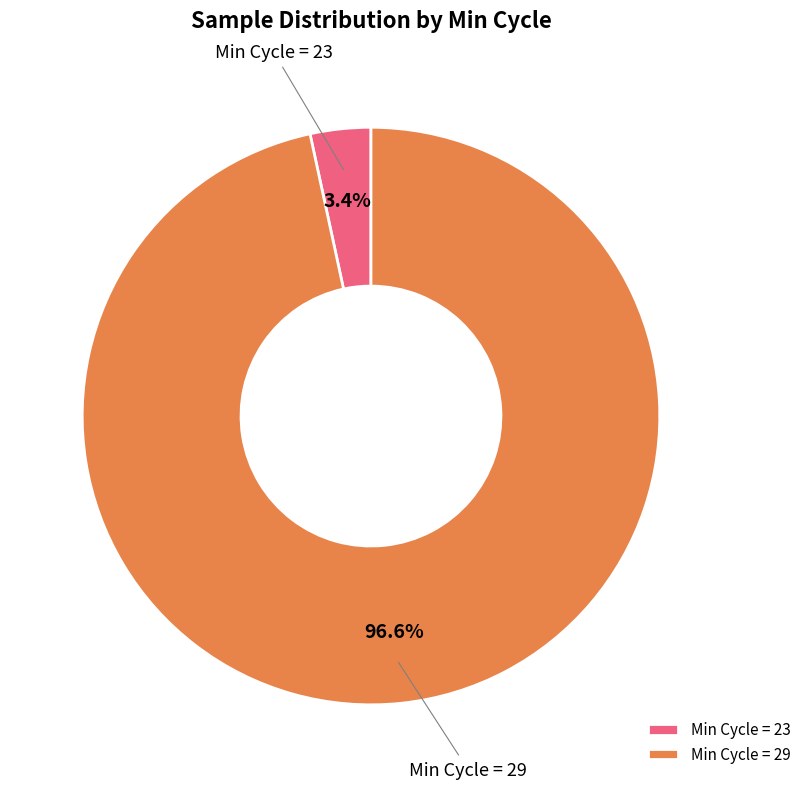

How many segments does this pie chart have?

2